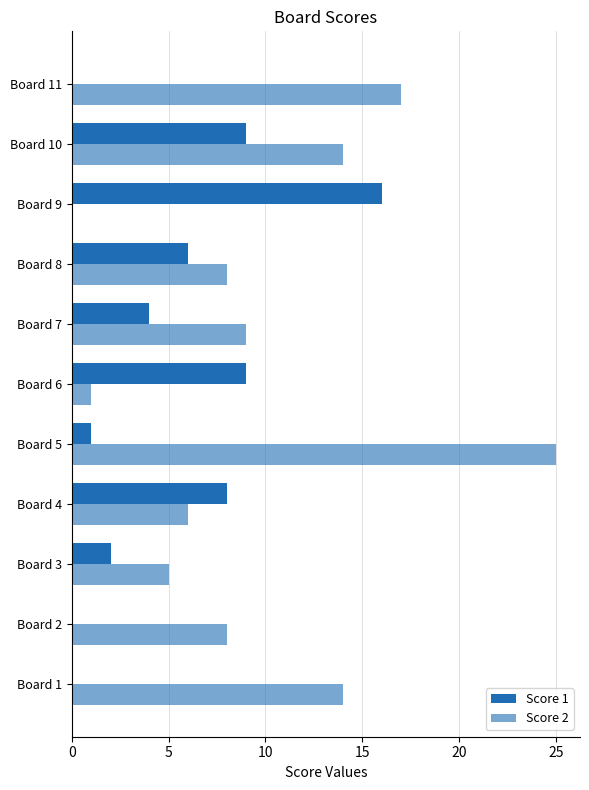

Count the number of data series in this chart.

2